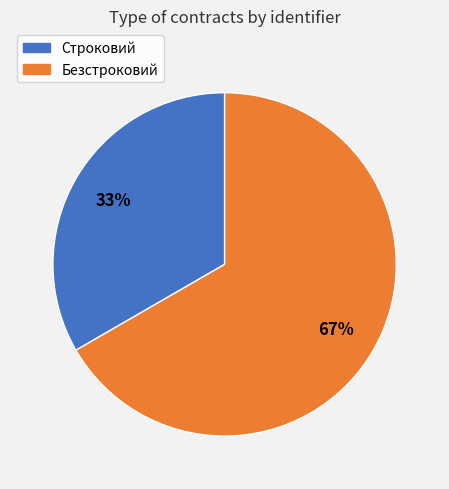

How many segments does this pie chart have?

2